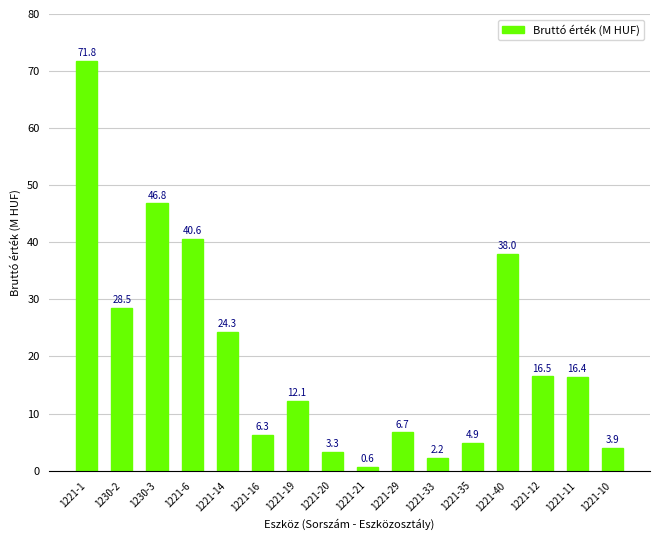

What value does the data have at 1230-2?

28.5